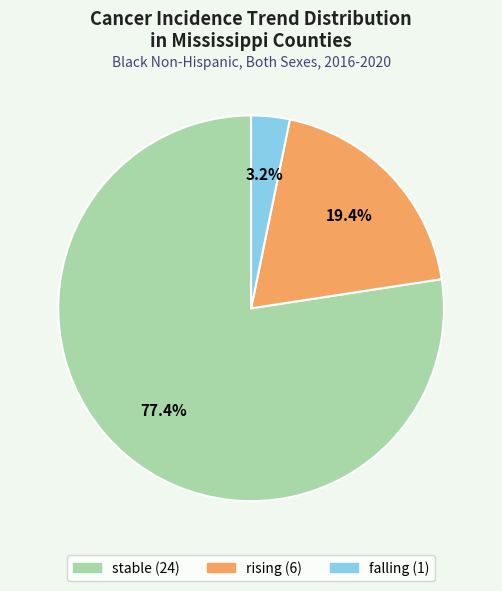

To the nearest percent, what is the difference between the rising and falling slice percentages?

16%